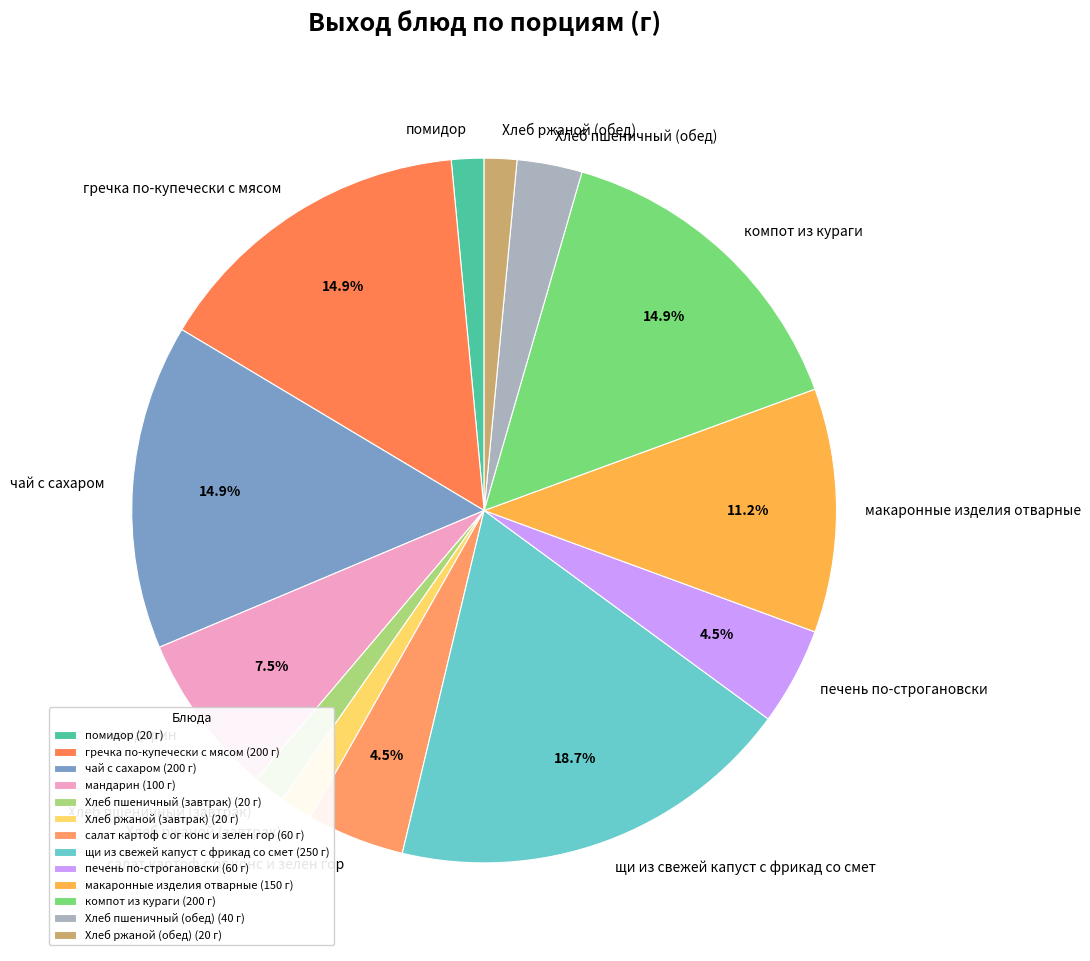

How many segments does this pie chart have?

13